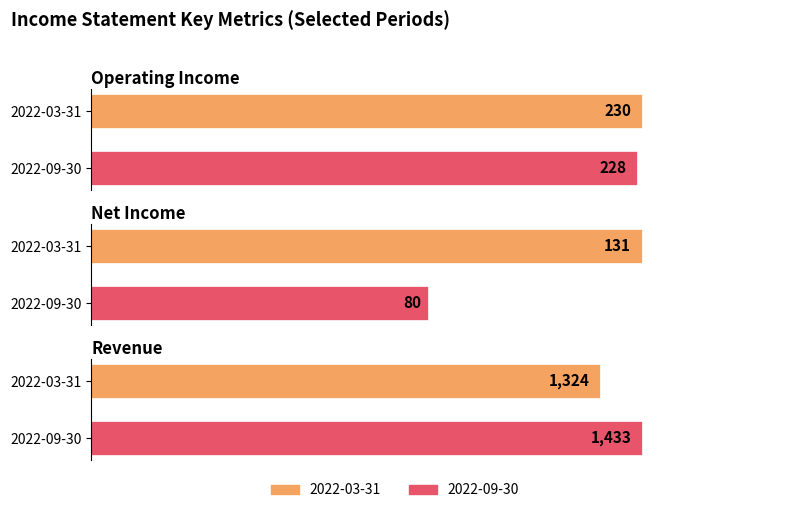

What is the maximum value shown in the chart?

1433